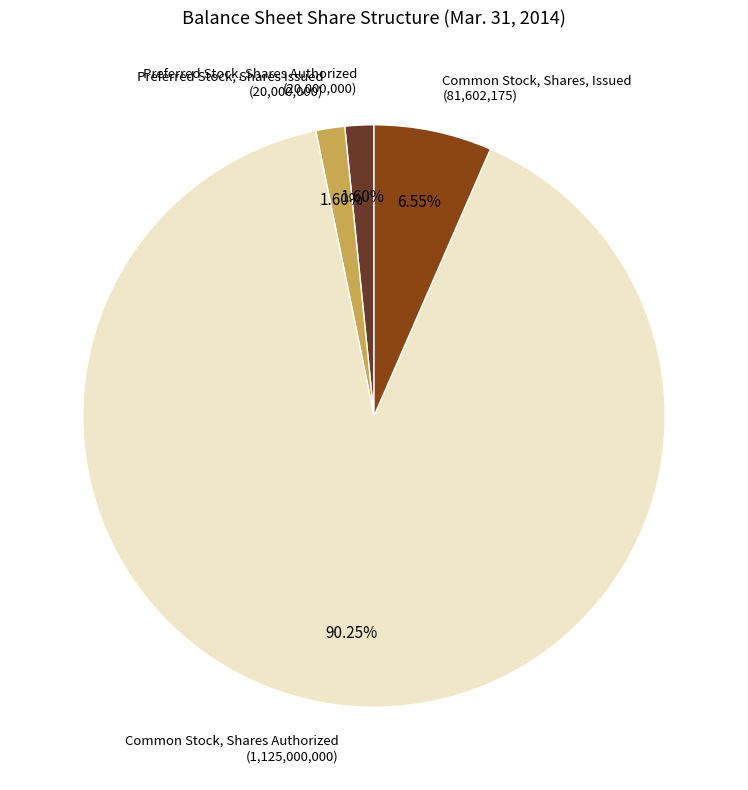

Is there a majority slice in this chart?

Yes